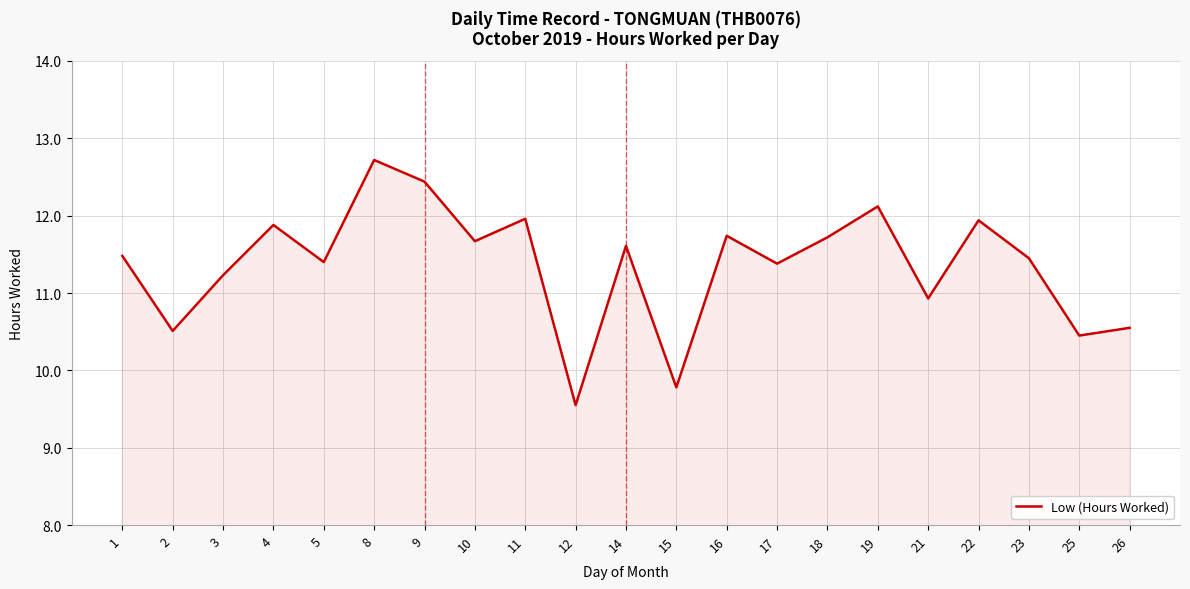

Which has a higher value, 5 or 23?

23